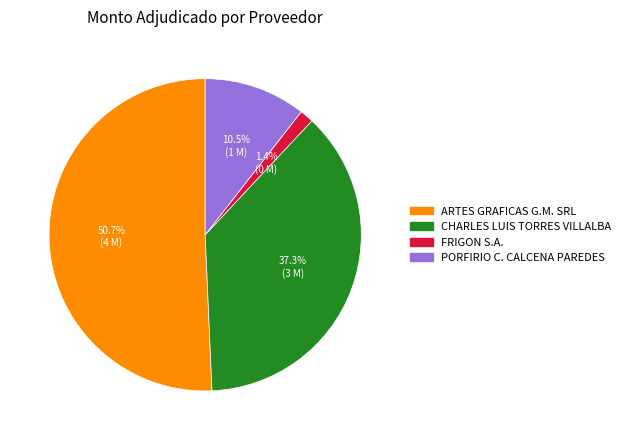

To the nearest percent, what is the difference between the largest and smallest slice percentages?

49%